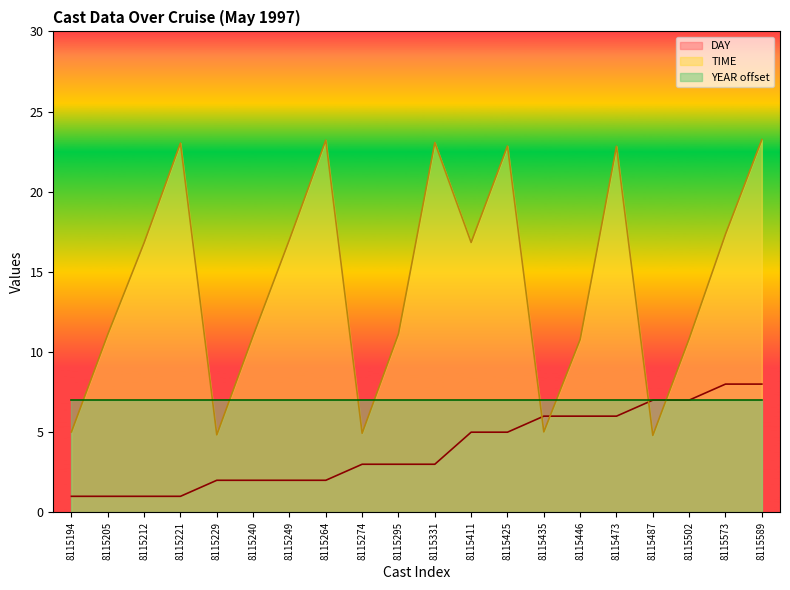

What is the highest value of the TIME series?

23.2